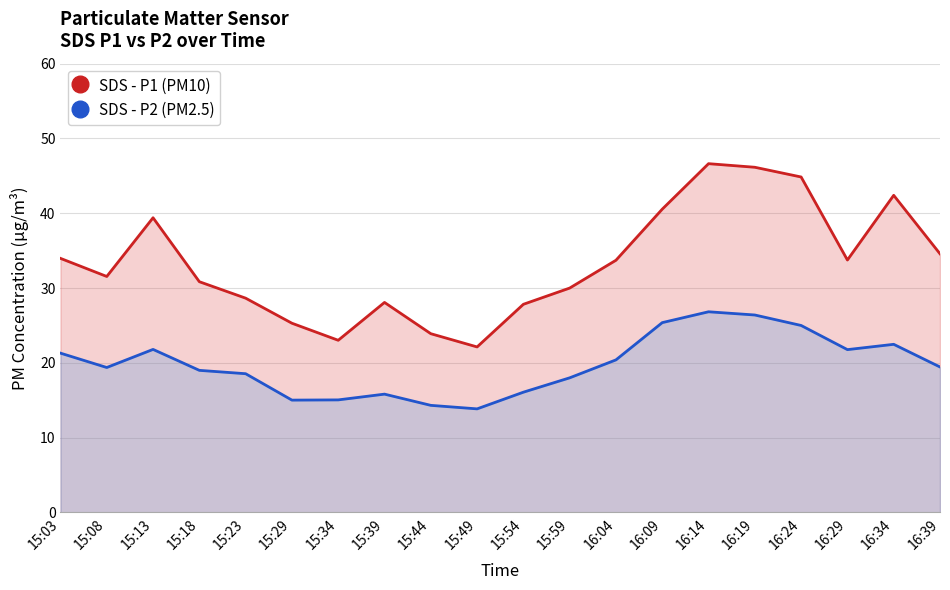

What is the maximum value shown in the chart?

46.6